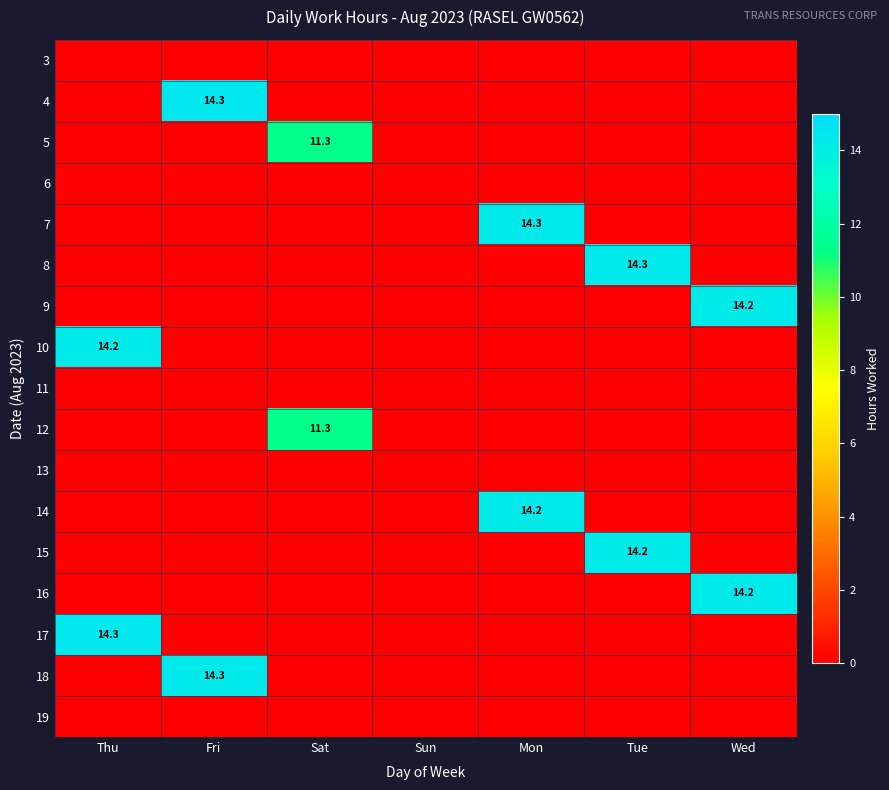

The 9 series shows 14.2 at Wed. True or false?

True